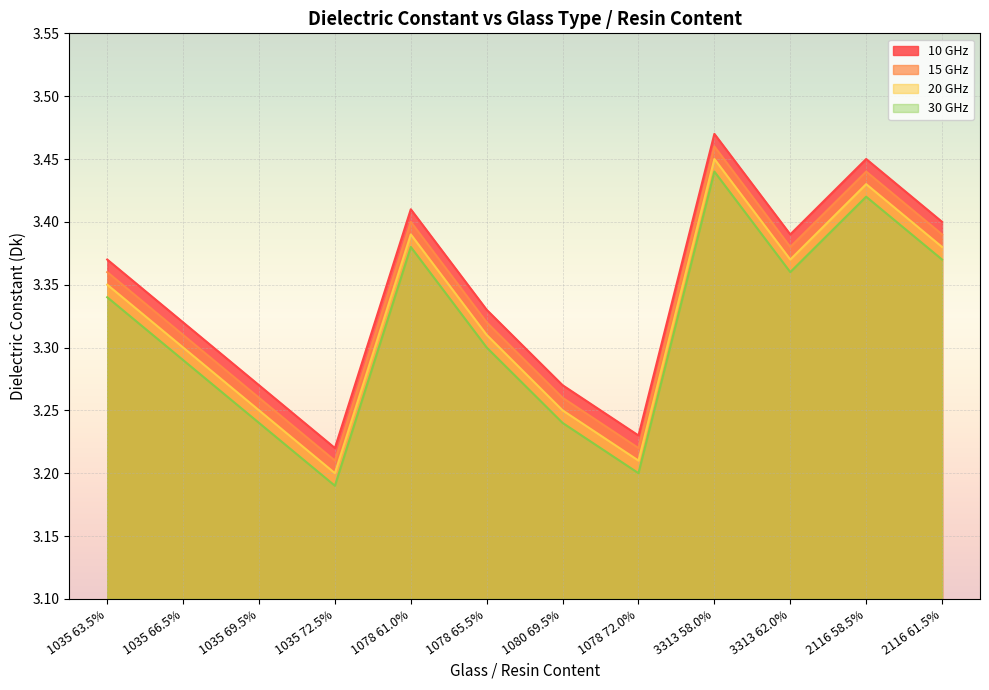

What is the value of the 15 GHz point at the 7th from the left?

3.3